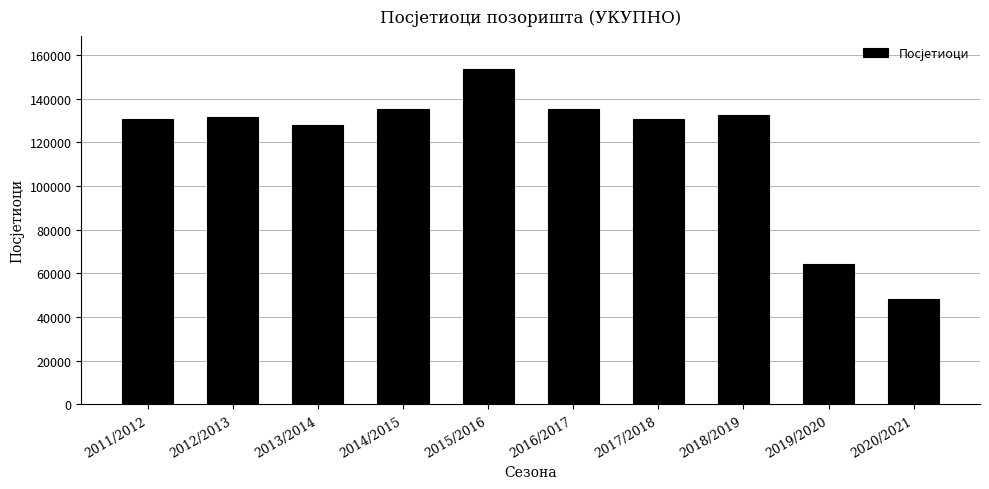

Between 2020/2021 and 2014/2015, which is larger?

2014/2015